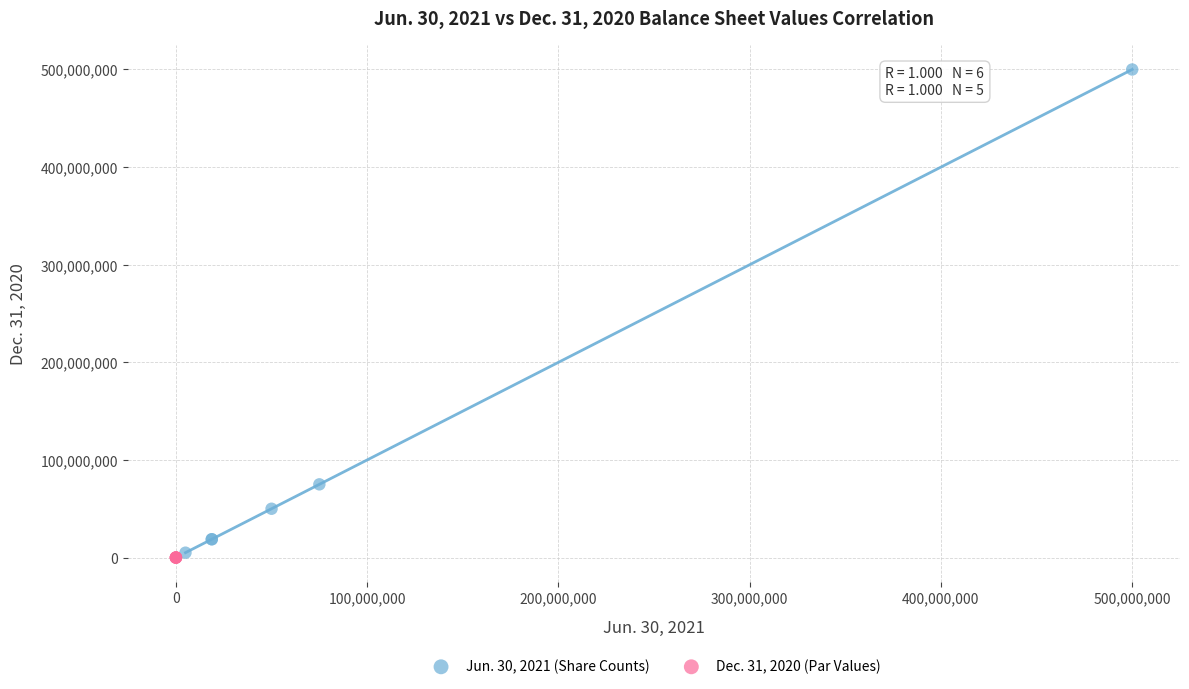

Which series reaches the maximum Y coordinate?

Jun. 30, 2021 (Share Counts)